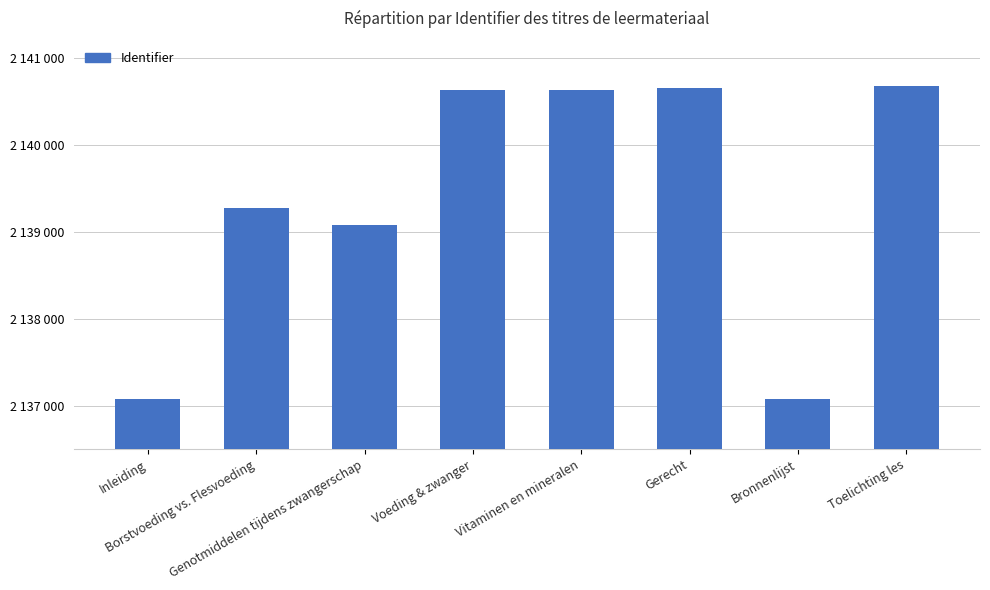

Reading right to left, extract all data points from this chart.

2140675	2137077	2140661	2140633	2140632	2139081	2139270	2137076